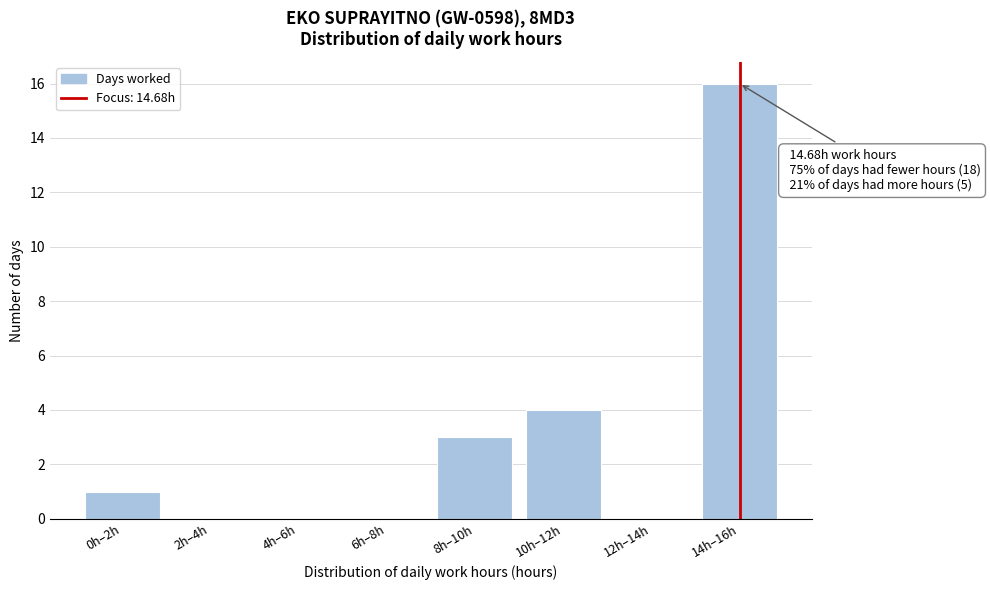

Reading left to right, extract all data points from this chart.

0h–2h=1	2h–4h=0	4h–6h=0	6h–8h=0	8h–10h=3	10h–12h=4	12h–14h=0	14h–16h=16